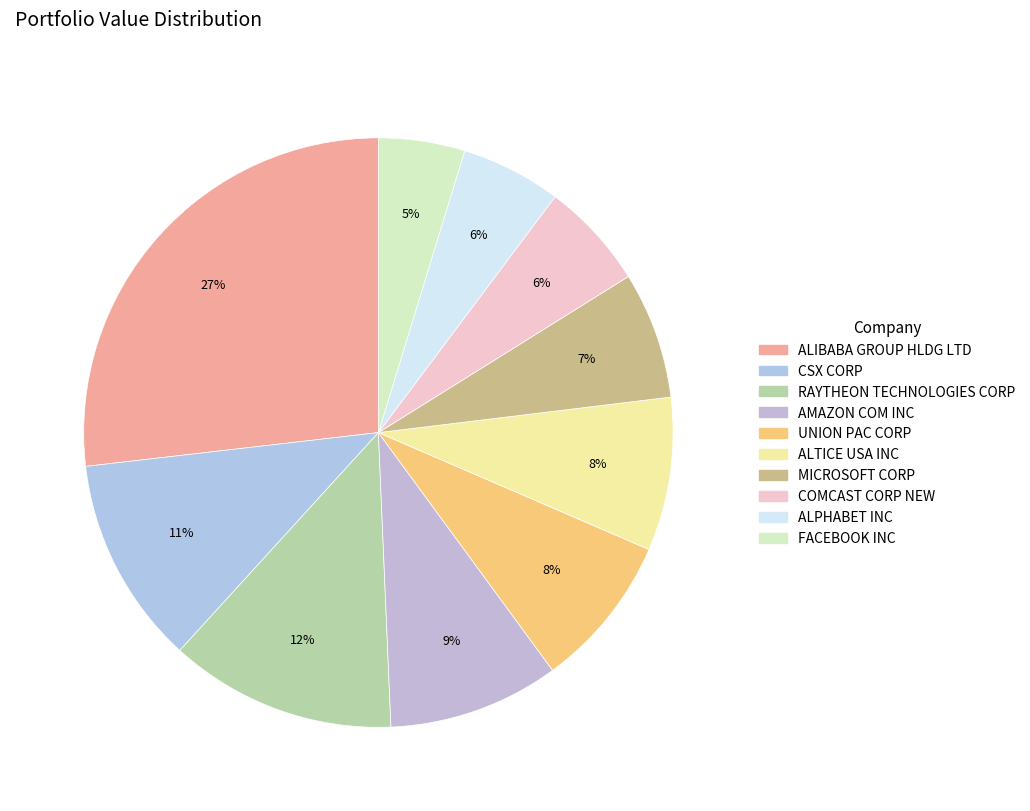

What is the ratio of the value at CSX CORP to the value at MICROSOFT CORP?

1.6